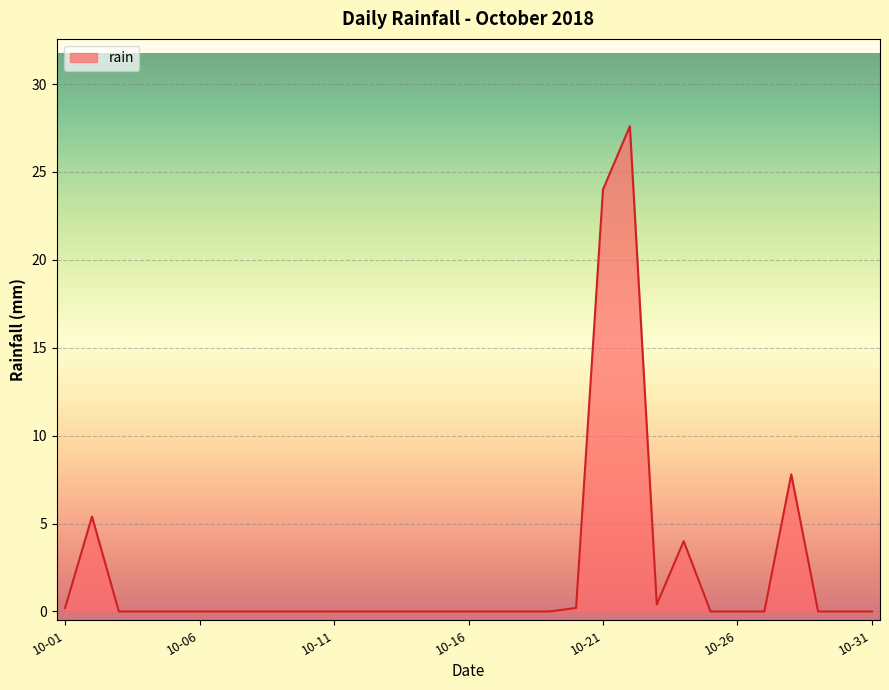

How many lines are shown in the chart?

1